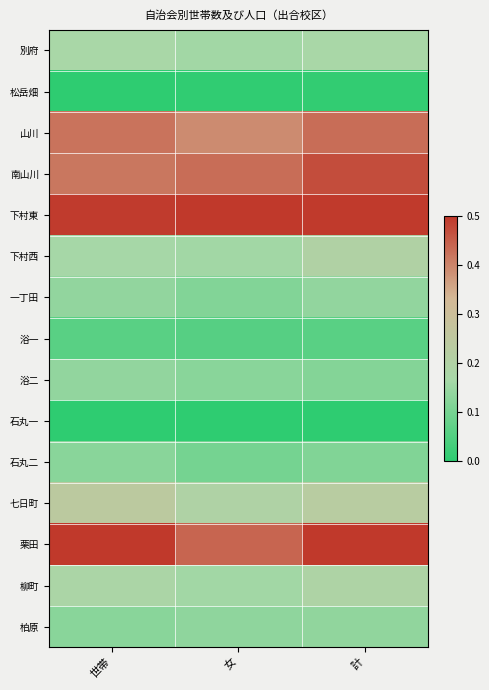

What is the total value across all series at 女?

5.9